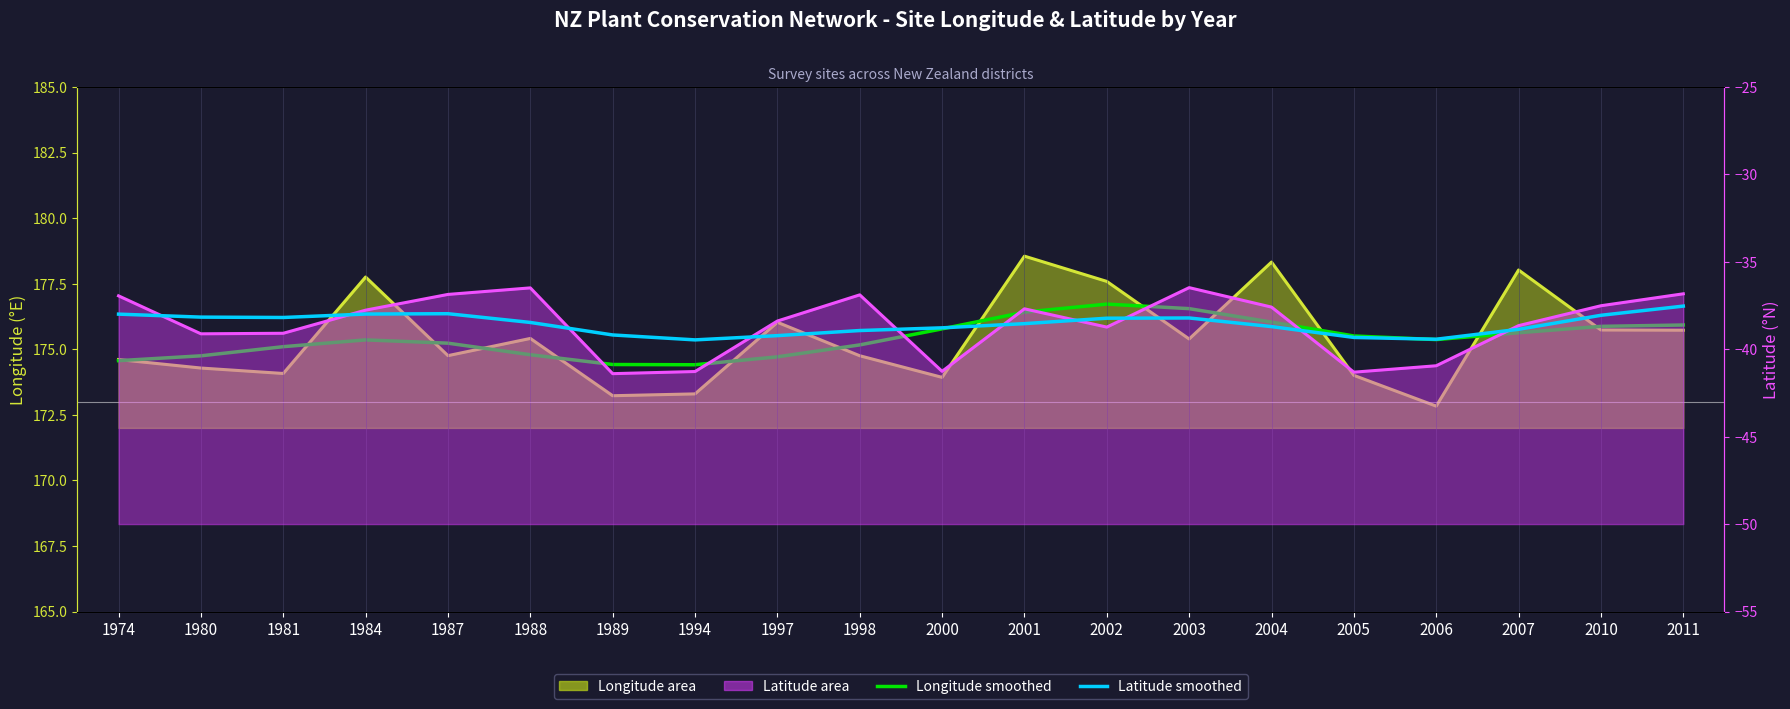

List the labels in order of Latitude smoothed value, smallest first.

1994, 2006, 2005, 1997, 1989, 1998, 2007, 2000, 2004, 2001, 1988, 2002, 2003, 1981, 1980, 2010, 1974, 1984, 1987, 2011